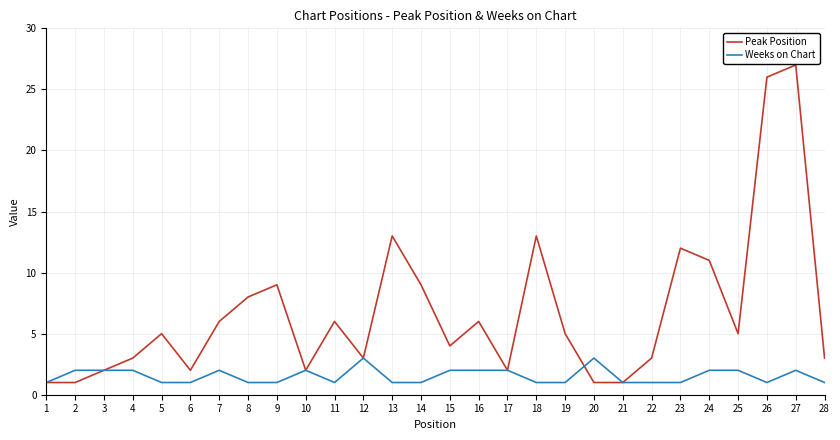

The Peak Position series shows 5 at 9. True or false?

False